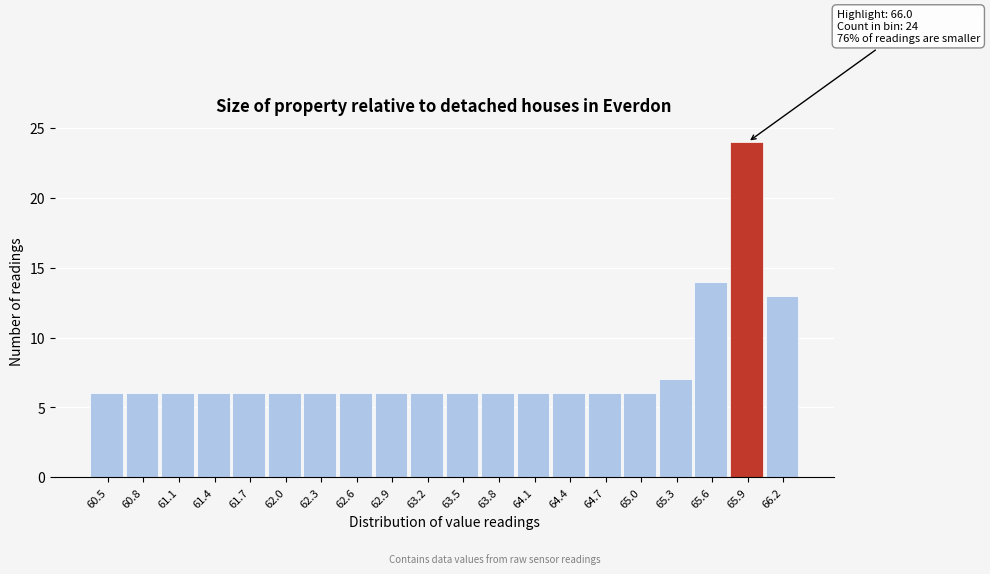

Reading right to left, transcribe all the data shown in this chart.

66.2=13	65.9=24	65.6=14	65.3=7	65.0=6	64.7=6	64.4=6	64.1=6	63.8=6	63.5=6	63.2=6	62.9=6	62.6=6	62.3=6	62.0=6	61.7=6	61.4=6	61.1=6	60.8=6	60.5=6